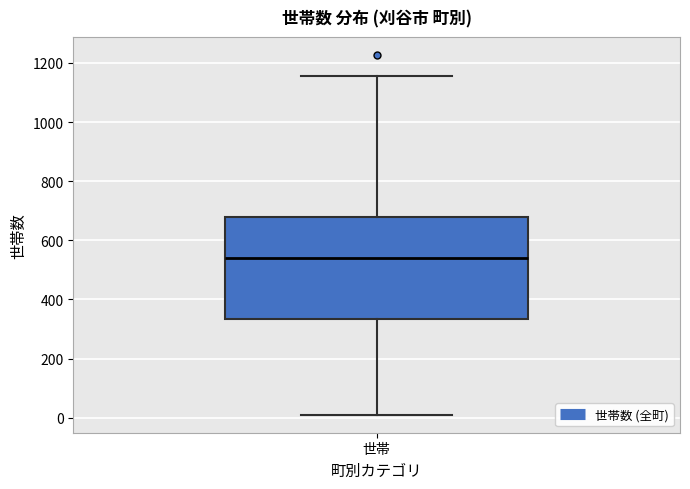

Read this box plot against the y-axis: the position of the median line, the range covered by the box, and the ends of both whiskers. The values are not printed on the chart, so give them approximately, as read against the axis.

median 540, box 340 to 680, whiskers 20 to 1160